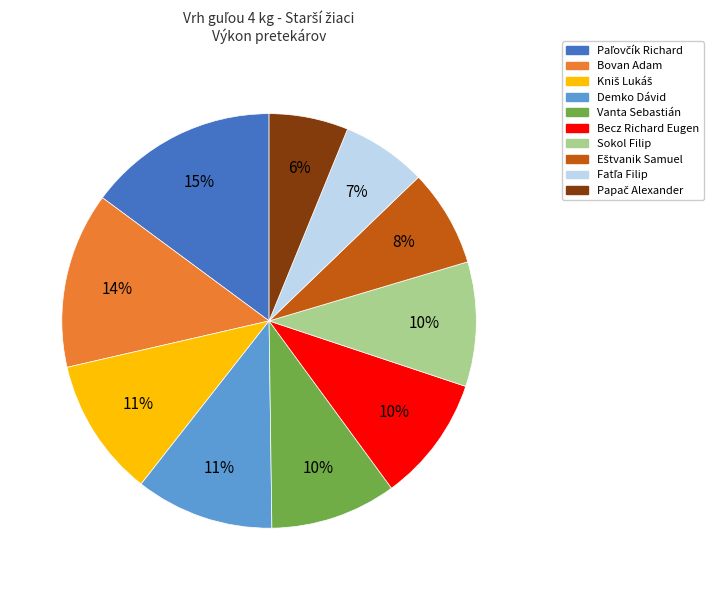

How many segments does this pie chart have?

10